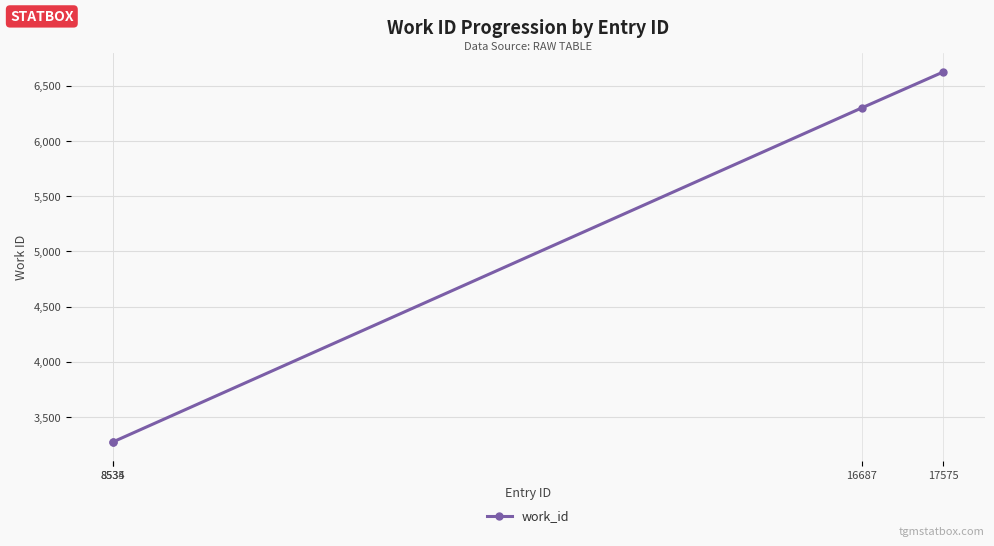

Where is the data nearest to the value 4949?

16687